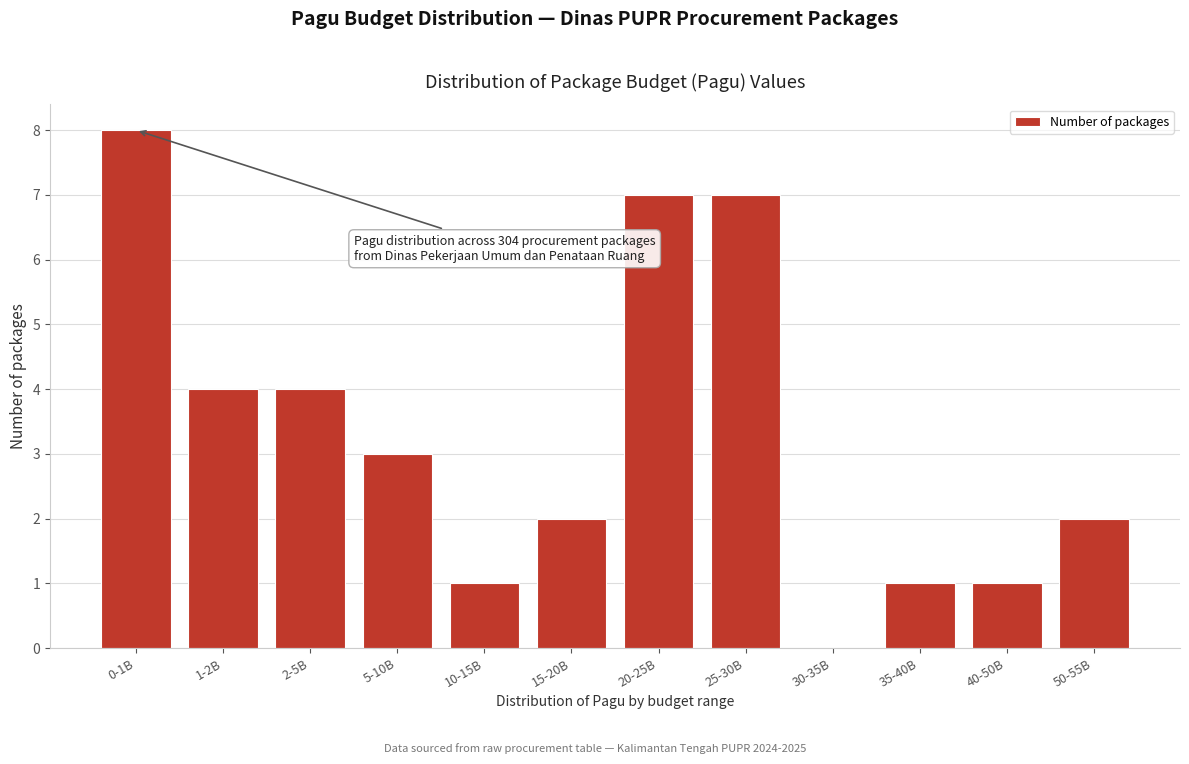

Reading right to left, what are all the values shown in this chart?

50-55B=2	40-50B=1	35-40B=1	30-35B=0	25-30B=7	20-25B=7	15-20B=2	10-15B=1	5-10B=3	2-5B=4	1-2B=4	0-1B=8